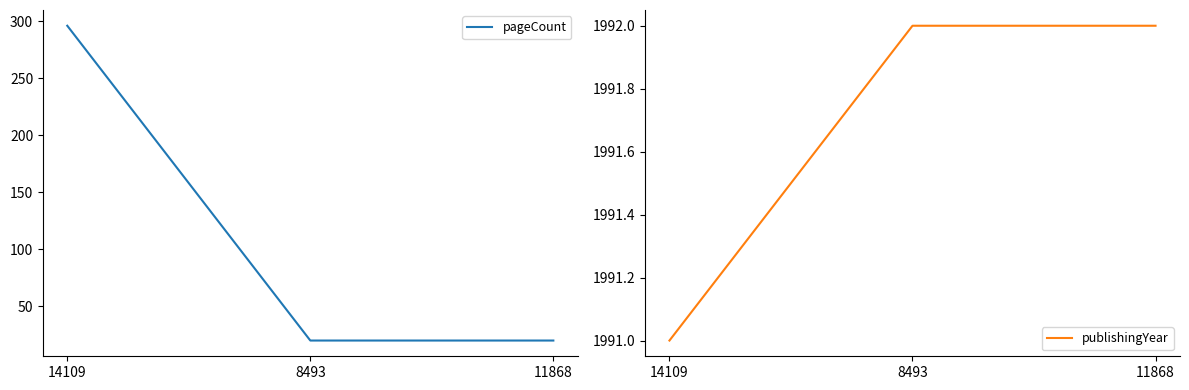

Rank the series by their average value, from highest to lowest.

publishingYear, pageCount